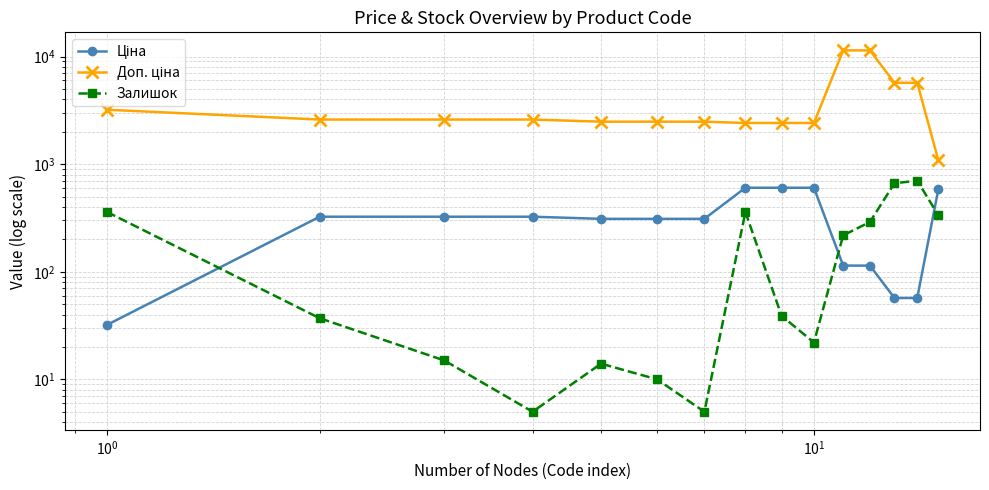

True or false: Доп. ціна and Ціна intersect in this chart.

False